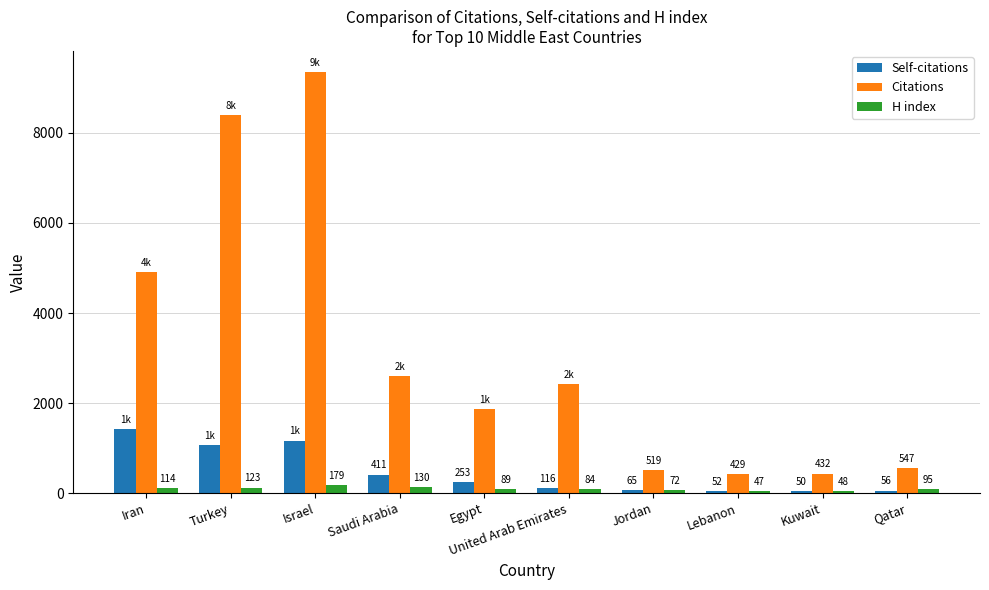

Are the bars horizontal?

No